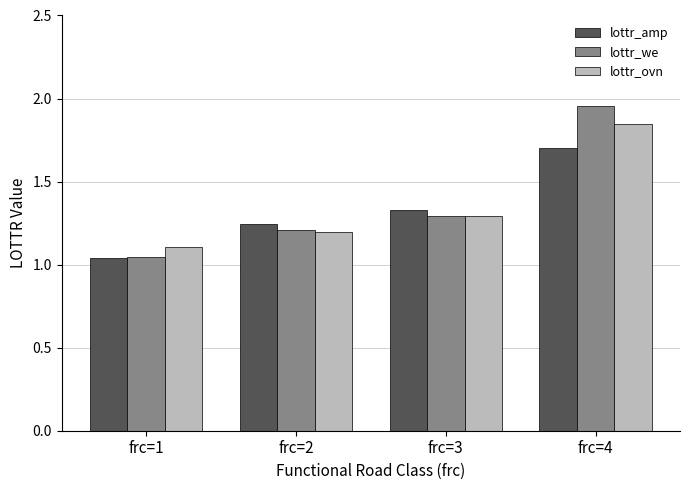

At which label does lottr_amp reach its peak?

frc=4